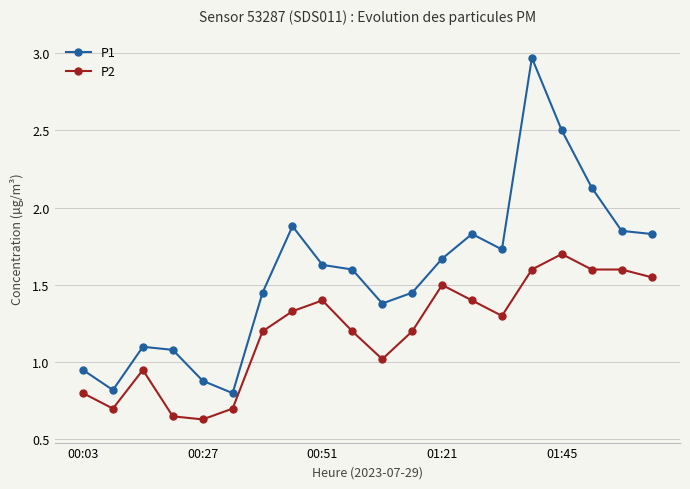

Which series has the widest spread of values?

P1